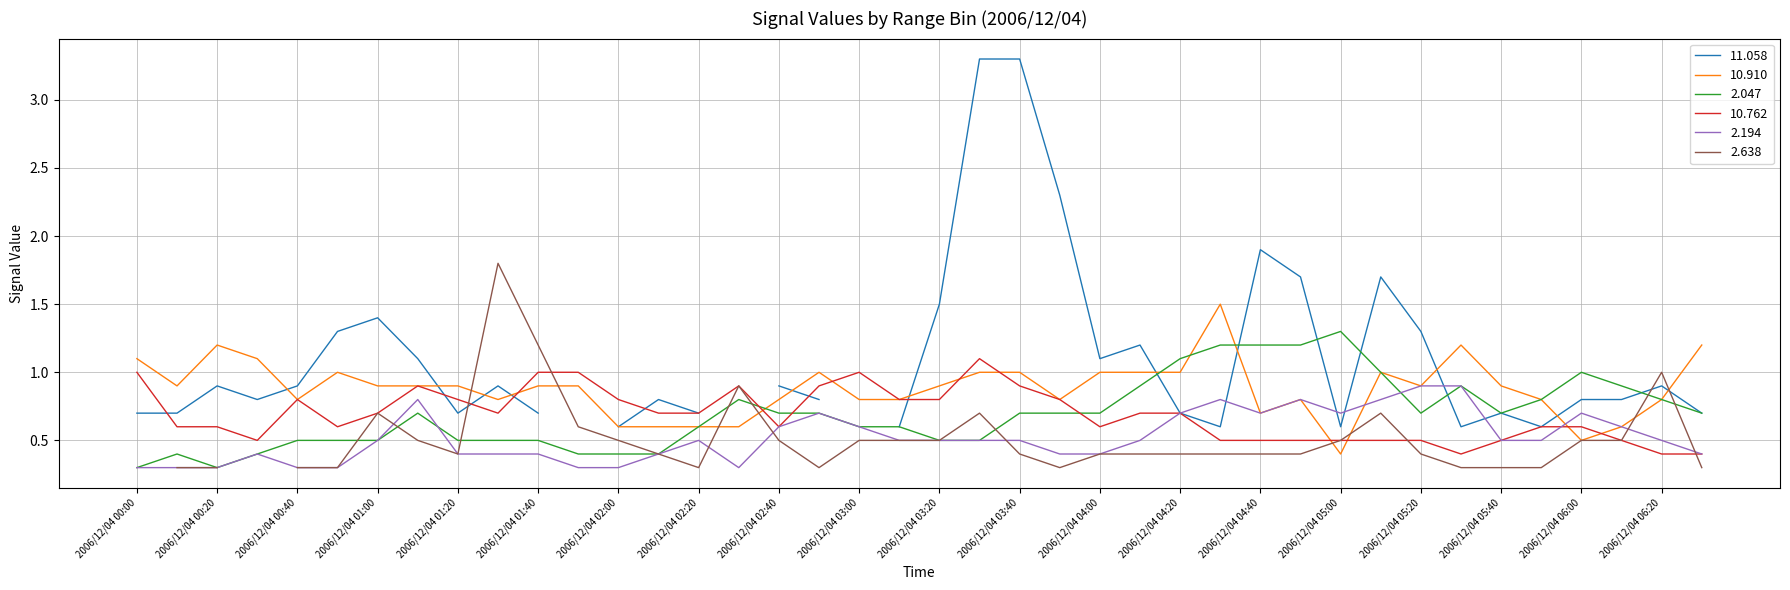

Between 2006/12/04 02:00 and 2006/12/04 06:00, which series saw the biggest shift?

2.047